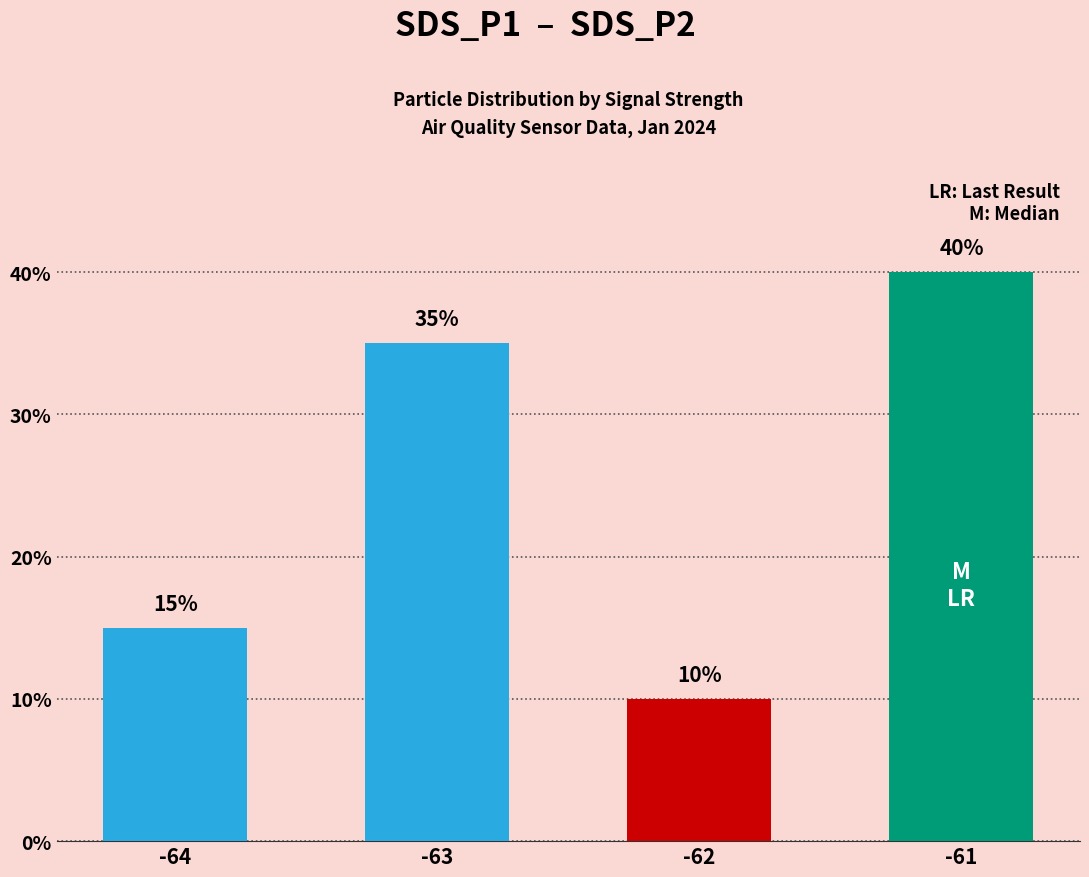

What is the average value?

25